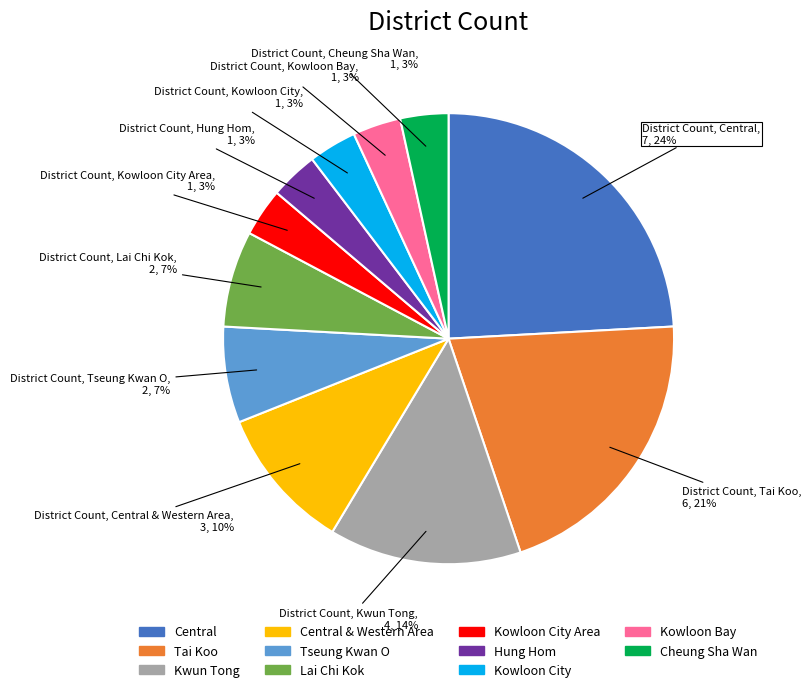

To the nearest percent, what is the average slice percentage?

9%